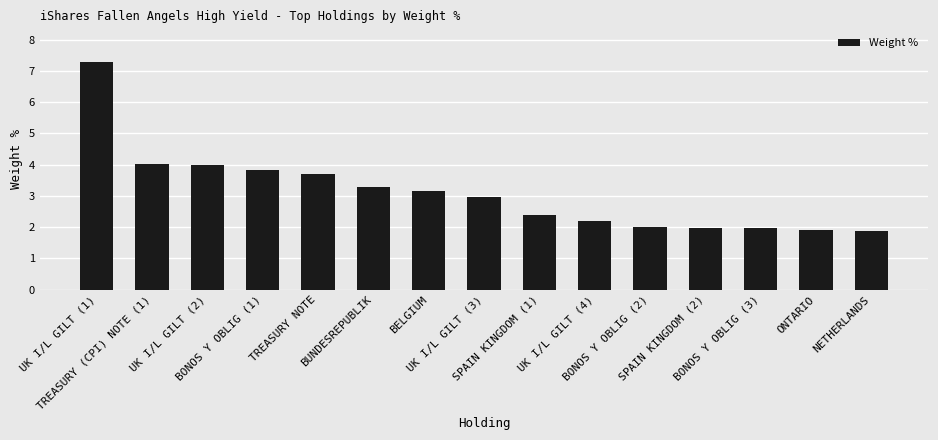

What is the difference between the maximum and minimum values?

5.4